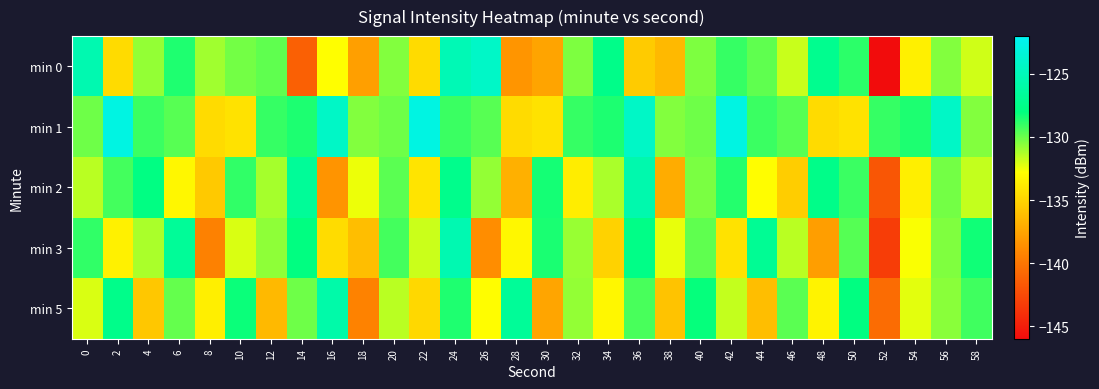

Reading left to right, what are all the values shown in this chart?

min 0: 0=-125.4	2=-134.7	4=-130.8	6=-128.6	8=-131.0	10=-130.2	12=-129.8	14=-141.3	16=-132.9	18=-137.8	20=-130.4	22=-134.7	24=-125.2	26=-124.3	28=-138.3	30=-137.5	32=-130.4	34=-127.5	36=-135.5	38=-136.4	40=-130.4	42=-129.0	44=-129.8	46=-131.8	48=-127.2	50=-128.8	52=-146.0	54=-133.6	56=-130.5	58=-131.9
min 1: 0=-130.1	2=-122.9	4=-129.1	6=-129.7	8=-134.7	10=-134.3	12=-129.0	14=-128.6	16=-124.3	18=-130.4	20=-130.1	22=-122.9	24=-129.1	26=-129.7	28=-134.7	30=-134.3	32=-129.0	34=-128.6	36=-124.3	38=-130.4	40=-130.1	42=-122.9	44=-129.1	46=-129.7	48=-134.7	50=-134.3	52=-129.0	54=-128.6	56=-124.3	58=-130.4
min 2: 0=-131.5	2=-129.3	4=-127.8	6=-133.2	8=-135.6	10=-128.9	12=-131.1	14=-126.7	16=-138.4	18=-132.5	20=-129.7	22=-134.2	24=-127.3	26=-130.8	28=-136.9	30=-128.4	32=-133.7	34=-131.2	36=-125.6	38=-137.1	40=-130.3	42=-128.7	44=-132.9	46=-135.4	48=-127.5	50=-129.1	52=-141.8	54=-133.6	56=-130.2	58=-131.7
min 3: 0=-128.9	2=-133.5	4=-131.2	6=-126.7	8=-139.4	10=-132.1	12=-130.7	14=-127.9	16=-134.6	18=-136.2	20=-129.3	22=-131.8	24=-125.4	26=-138.7	28=-133.2	30=-128.5	32=-130.9	34=-135.1	36=-127.6	38=-132.4	40=-129.8	42=-134.3	44=-126.9	46=-131.5	48=-137.8	50=-129.6	52=-143.2	54=-132.7	56=-130.4	58=-128.3
min 5: 0=-132.1	2=-127.4	4=-135.7	6=-129.9	8=-133.6	10=-128.2	12=-136.4	14=-130.1	16=-125.8	18=-139.3	20=-131.5	22=-134.8	24=-128.6	26=-132.9	28=-126.7	30=-137.5	32=-130.8	34=-133.2	36=-129.4	38=-135.9	40=-128.1	42=-131.7	44=-136.2	46=-129.7	48=-133.4	50=-127.9	52=-140.6	54=-132.3	56=-130.6	58=-129.2